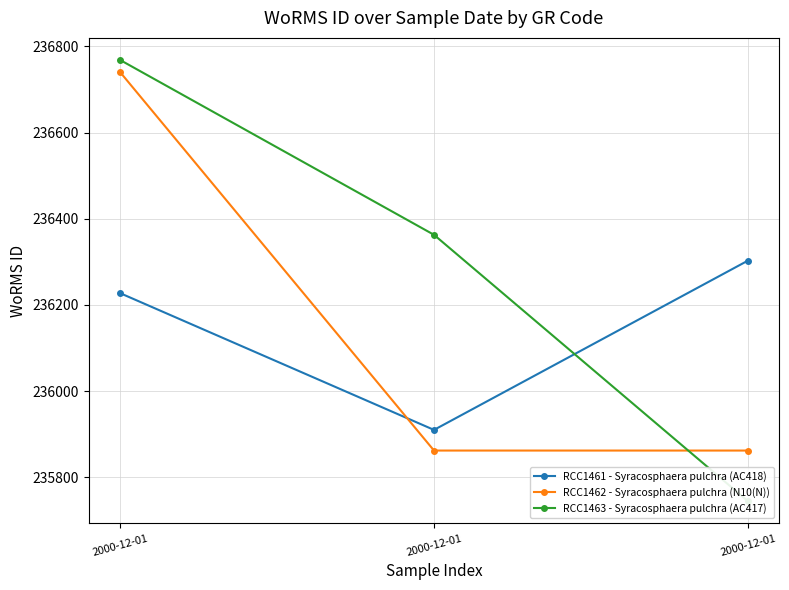

Which has a higher value, 2000-12-01 or 2000-12-01?

2000-12-01